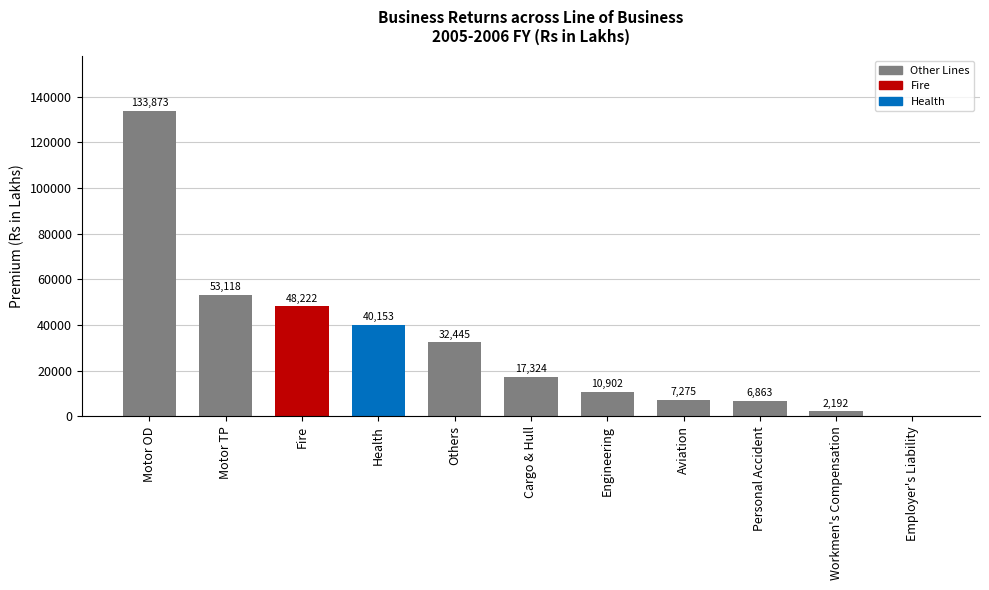

Which category has the highest value across all series?

Motor OD